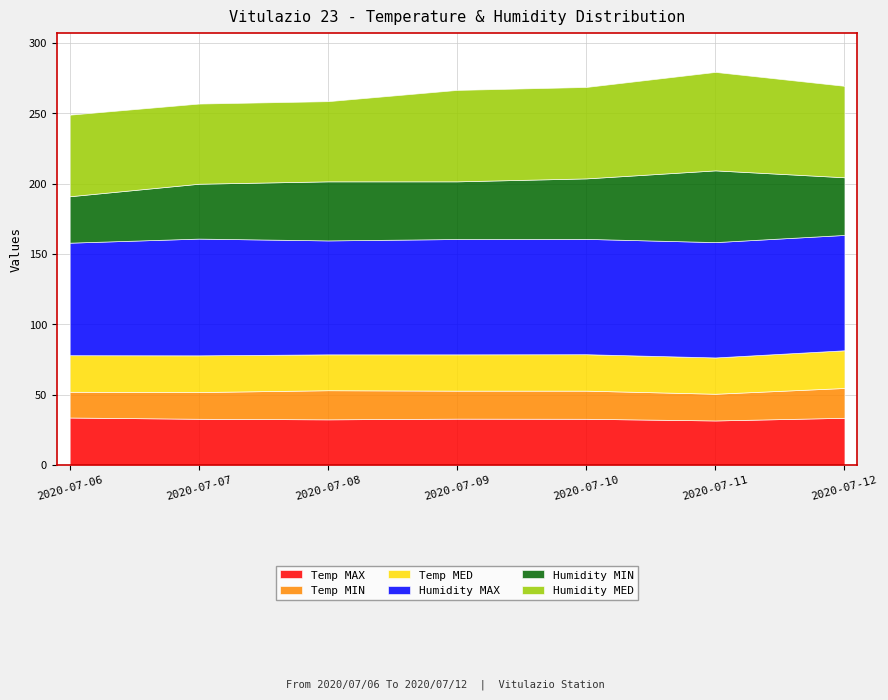

What is the value of the Temp MIN point at the 4th from the left?

19.9